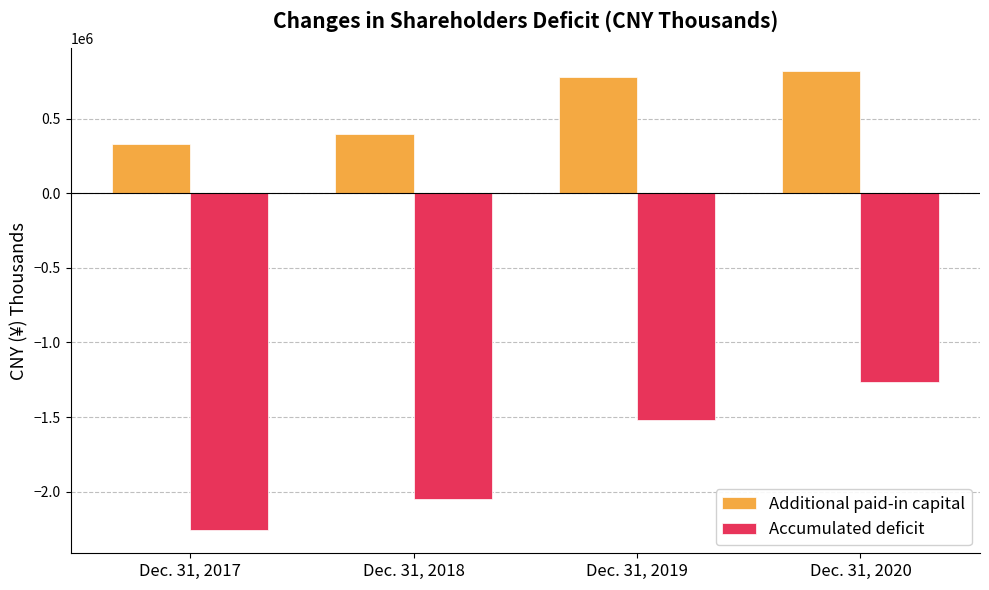

Reading left to right, transcribe all the data shown in this chart.

Additional paid-in capital: Dec. 31, 2017=327694	Dec. 31, 2018=395472	Dec. 31, 2019=777408	Dec. 31, 2020=818042
Accumulated deficit: Dec. 31, 2017=-2259236	Dec. 31, 2018=-2047478	Dec. 31, 2019=-1519731	Dec. 31, 2020=-1266848